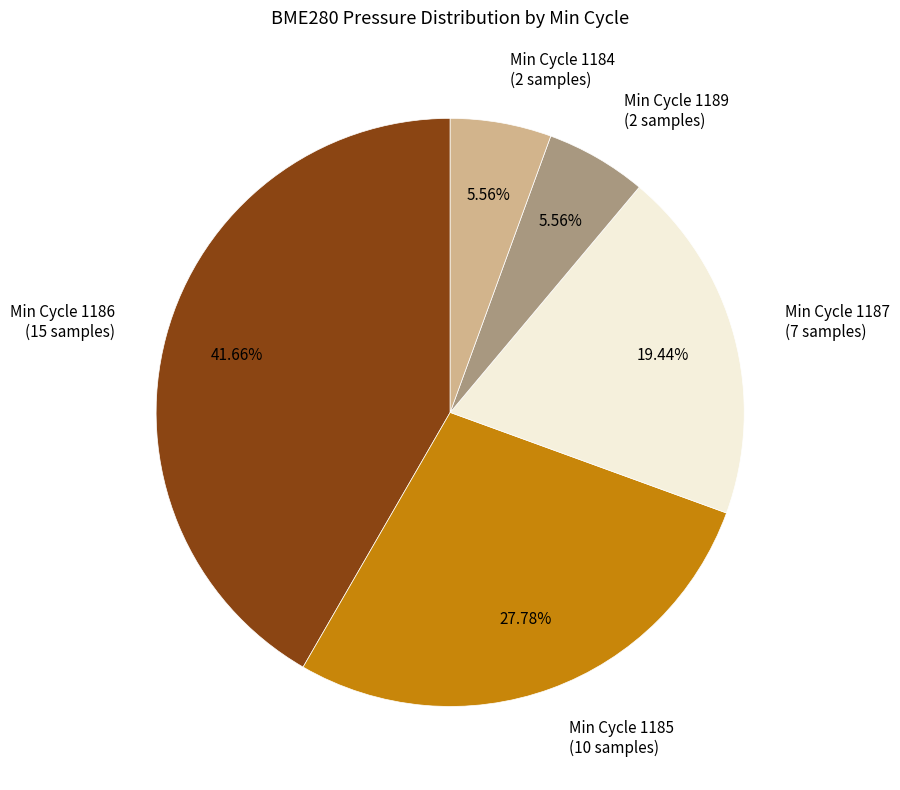

Does Min Cycle 1185 (10 samples) account for over 50% of the chart?

No